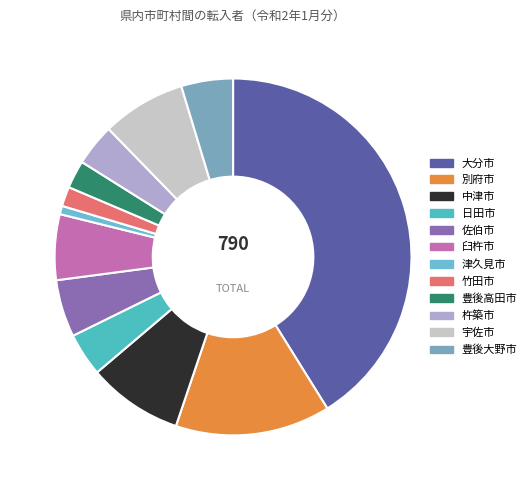

Which category has the biggest portion of the pie?

大分市